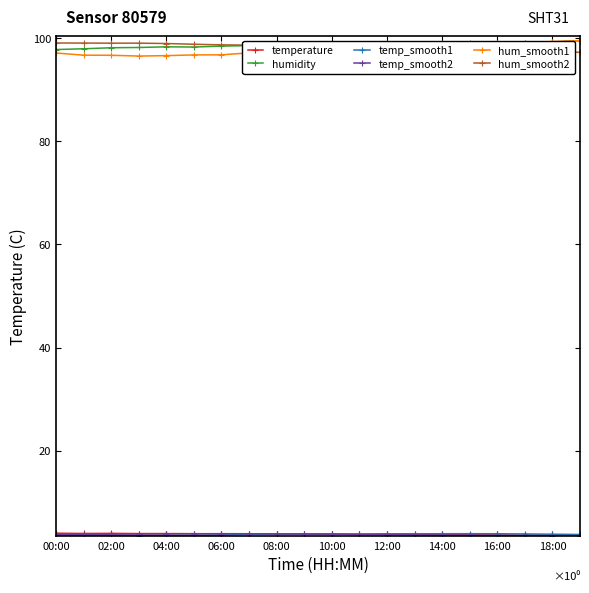

At how many categories does at least one series exceed 68?

20